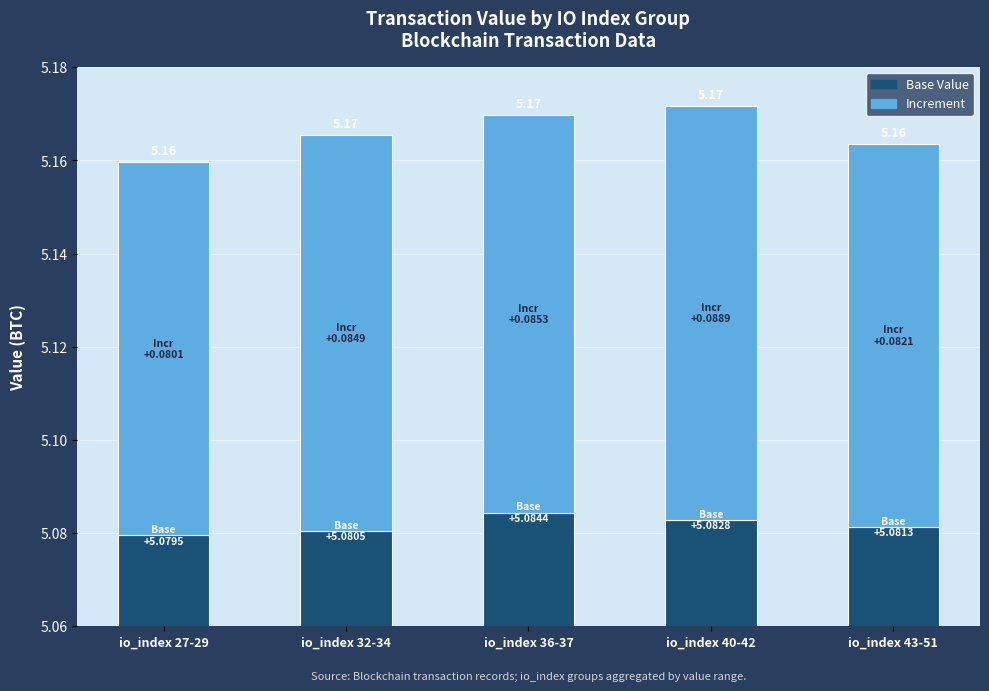

Reading left to right, list all the values displayed in this chart.

Base Value: io_index 27-29=5.1	io_index 32-34=5.1	io_index 36-37=5.1	io_index 40-42=5.1	io_index 43-51=5.1
Increment: io_index 27-29=0.1	io_index 32-34=0.1	io_index 36-37=0.1	io_index 40-42=0.1	io_index 43-51=0.1